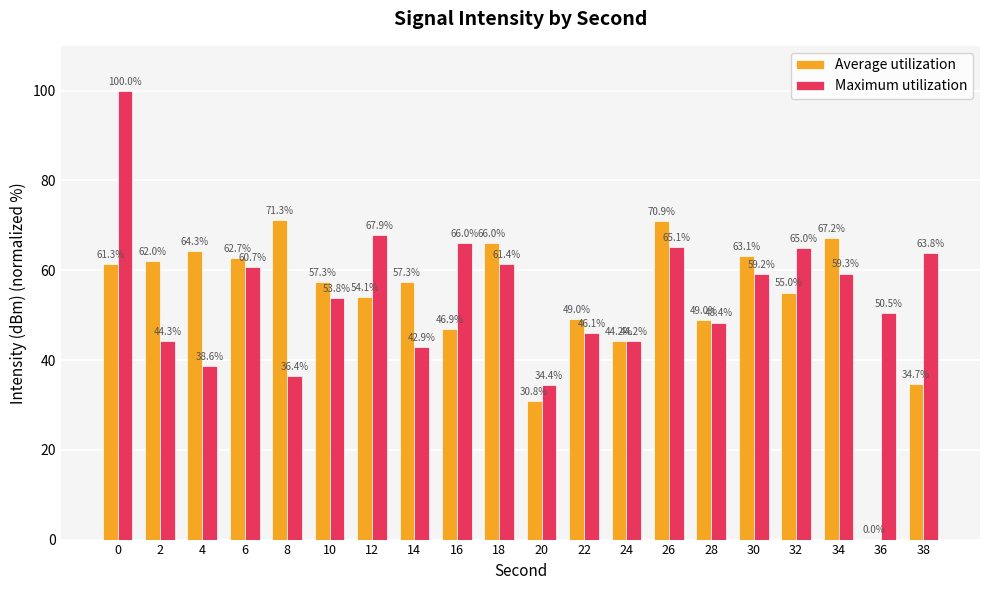

What are all the series names shown in the legend?

Average utilization, Maximum utilization